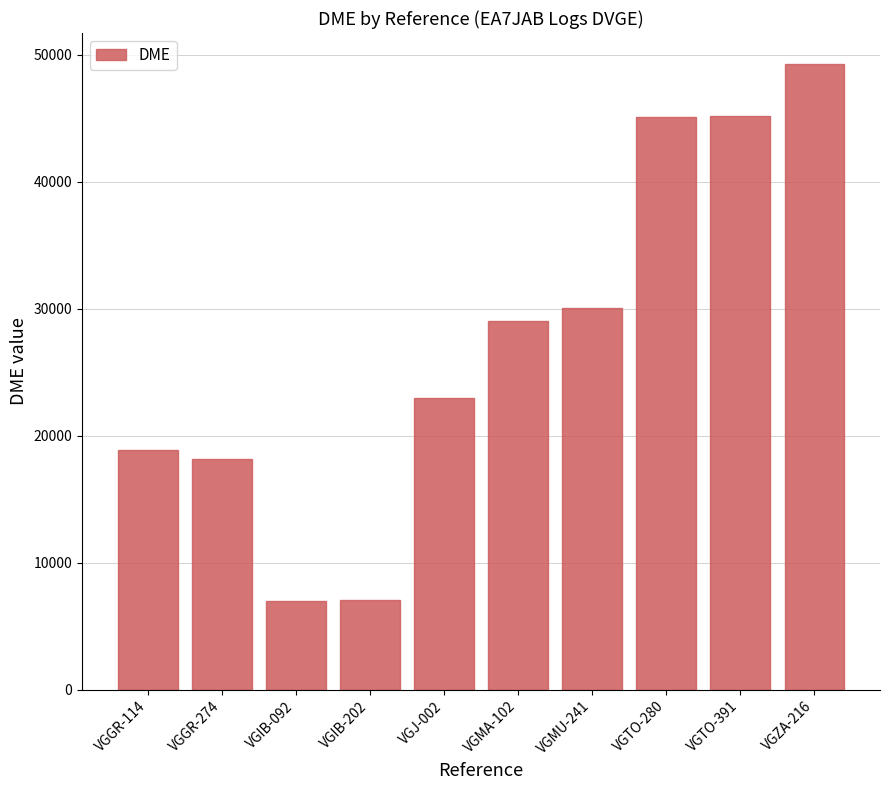

What is the difference between the maximum and minimum values?

42241